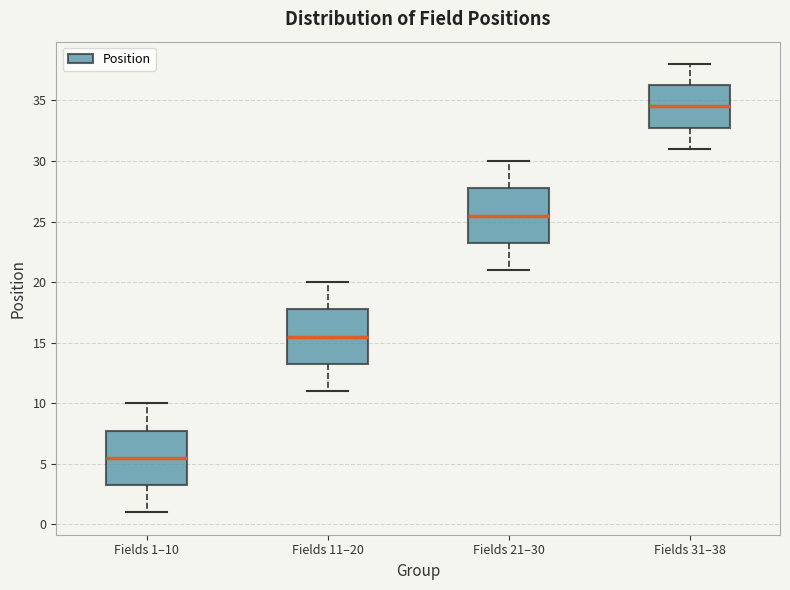

Reading left to right, read every box against the y-axis: the position of its median line, the range the box covers, and the ends of its whiskers. The values are not printed on the chart, so give them approximately, as read against the axis.

Fields 1–10: median 5.5, box 3.5 to 8.0, whiskers 1.0 to 10.0
Fields 11–20: median 15.5, box 13.5 to 18.0, whiskers 11.0 to 20.0
Fields 21–30: median 25.5, box 23.5 to 28.0, whiskers 21.0 to 30.0
Fields 31–38: median 34.5, box 33.0 to 36.5, whiskers 31.0 to 38.0